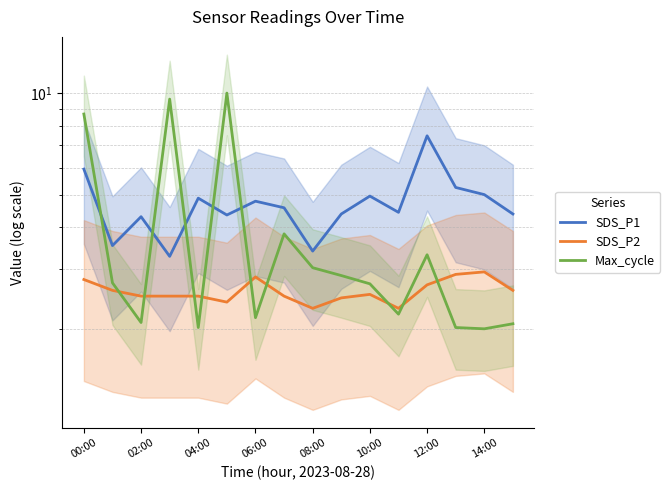

In SDS_P1, how many points are lower than both neighbors (excluding endpoints)?

5